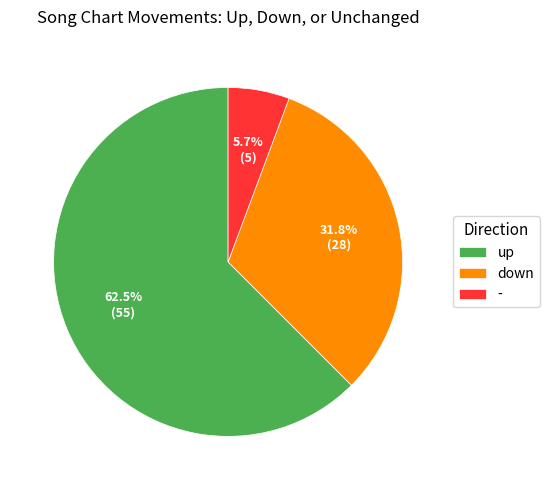

Which has a higher value, down or up?

up